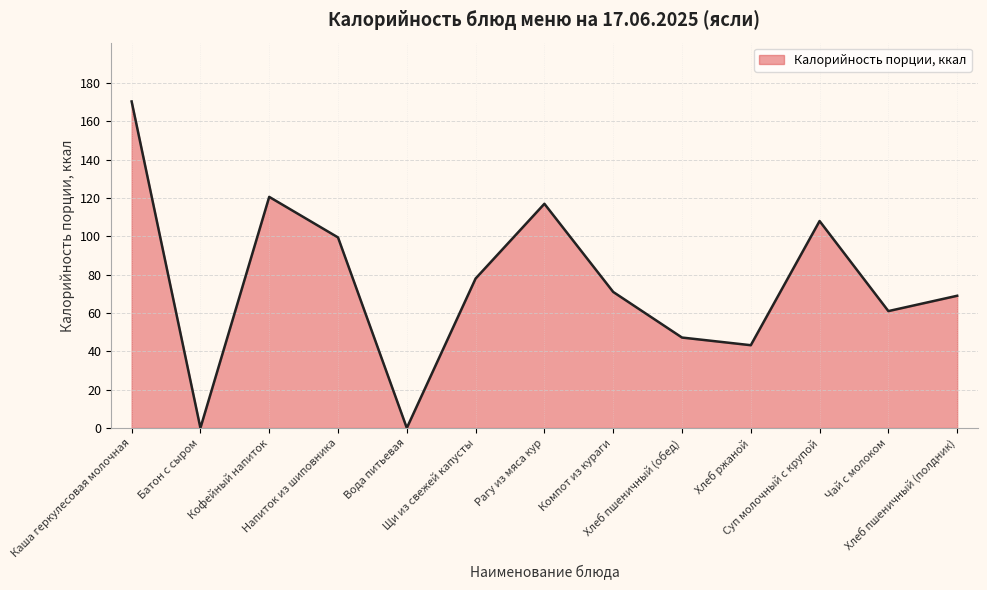

What is the difference between the maximum and minimum values?

170.4